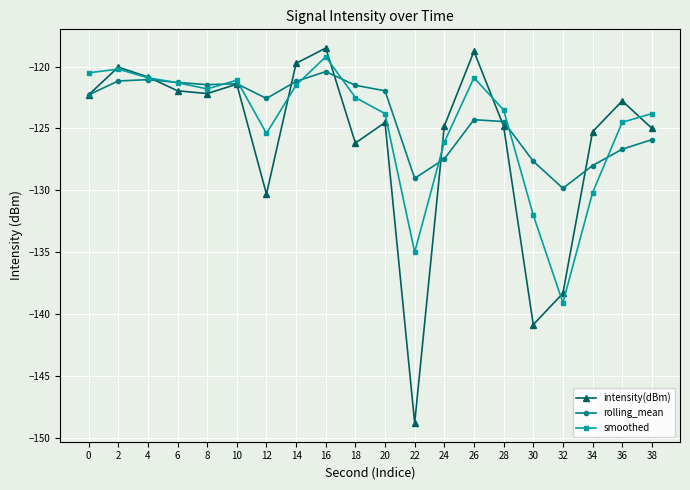

At 26, list the series in order from smallest to largest.

rolling_mean, smoothed, intensity(dBm)